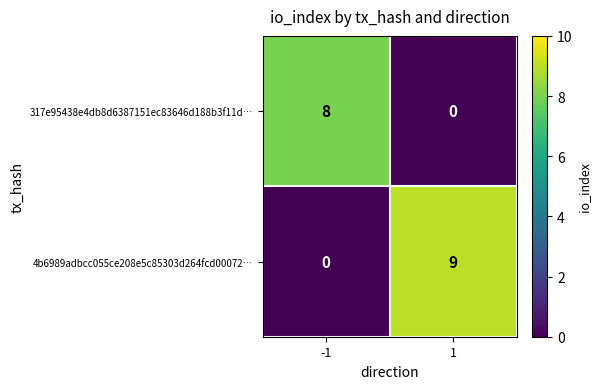

Reading right to left, transcribe all the data shown in this chart.

317e95438e4db8d6387151ec83646d188b3f11d…: 1=0	-1=8
4b6989adbcc055ce208e5c85303d264fcd00072…: 1=9	-1=0